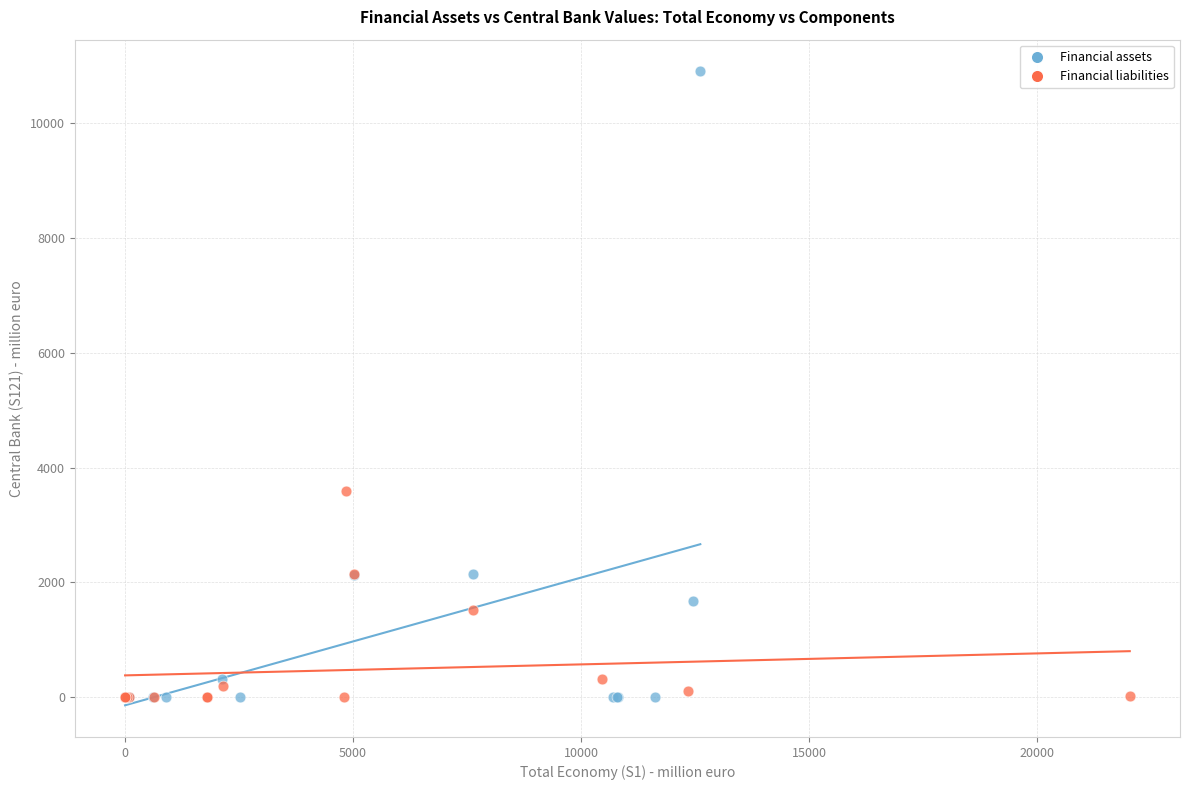

Which series contains the highest Y value?

Financial assets